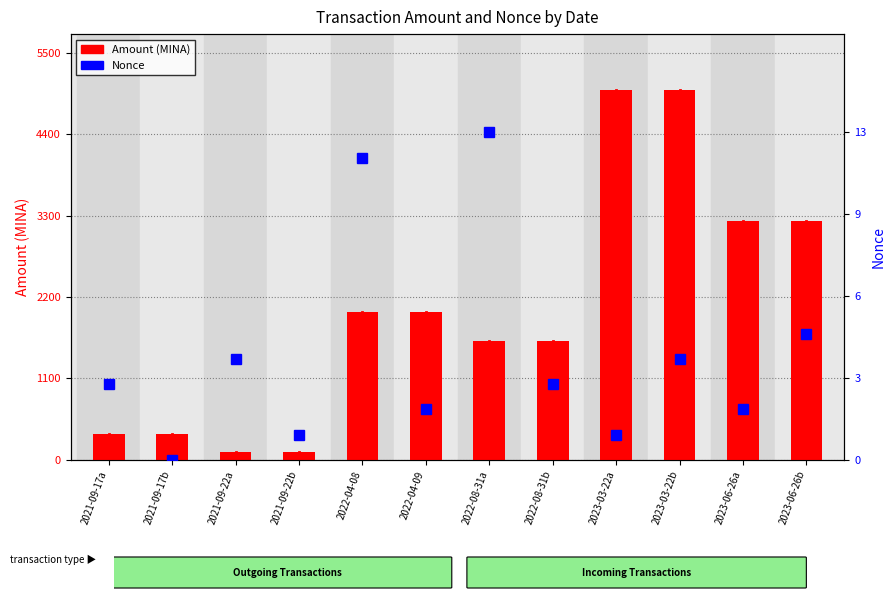

Which series changed the most between 2021-09-22b and 2023-03-22b?

Amount (MINA)